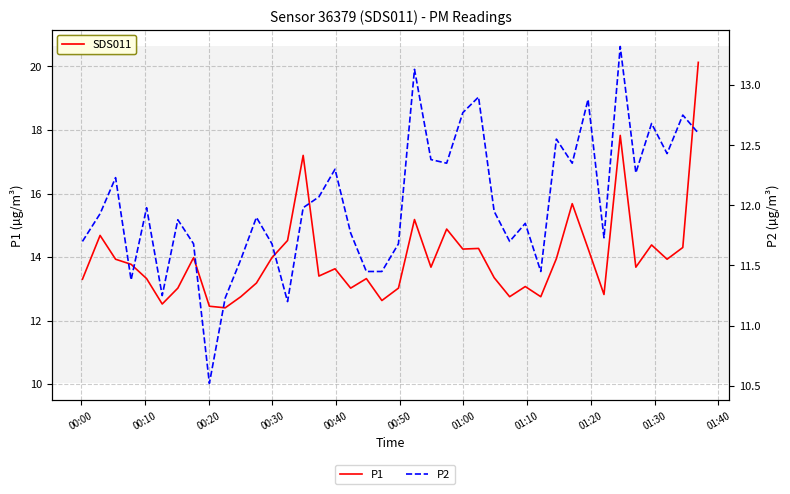

How many values in the P2 series are below 11?

1